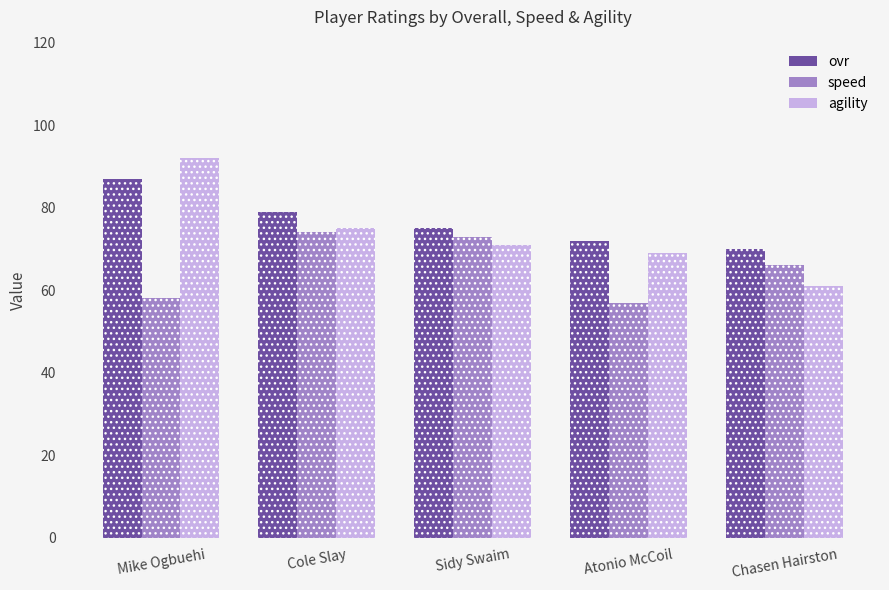

What is the minimum value shown in the chart?

57